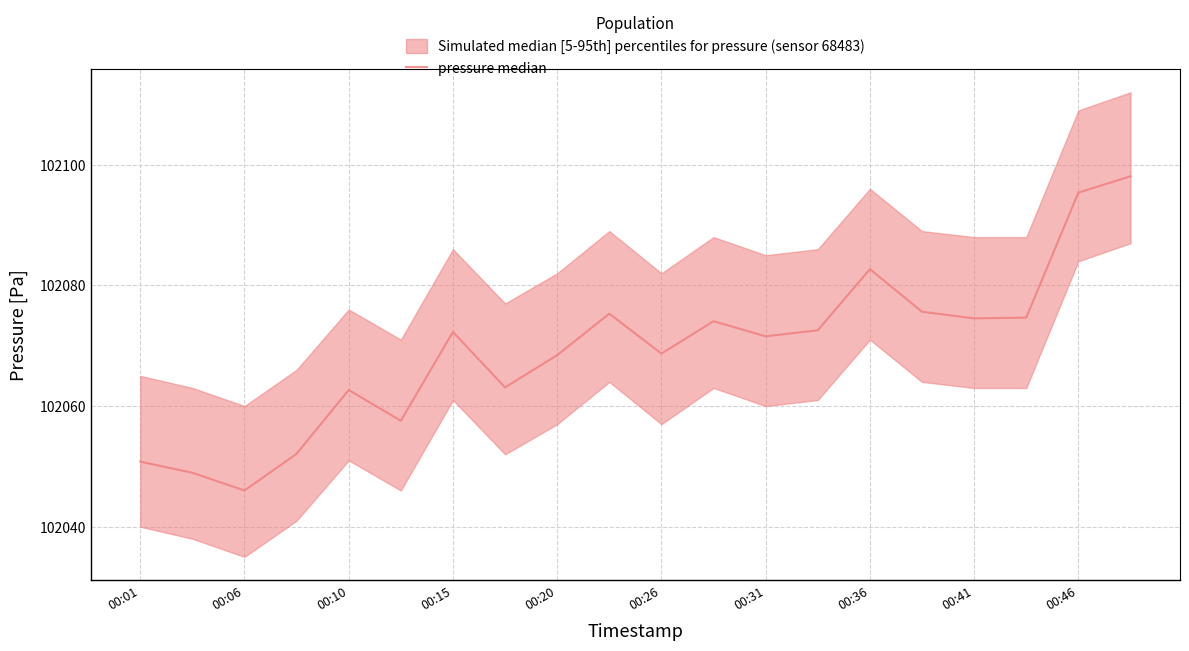

What is the sum of all values?

2041385.0